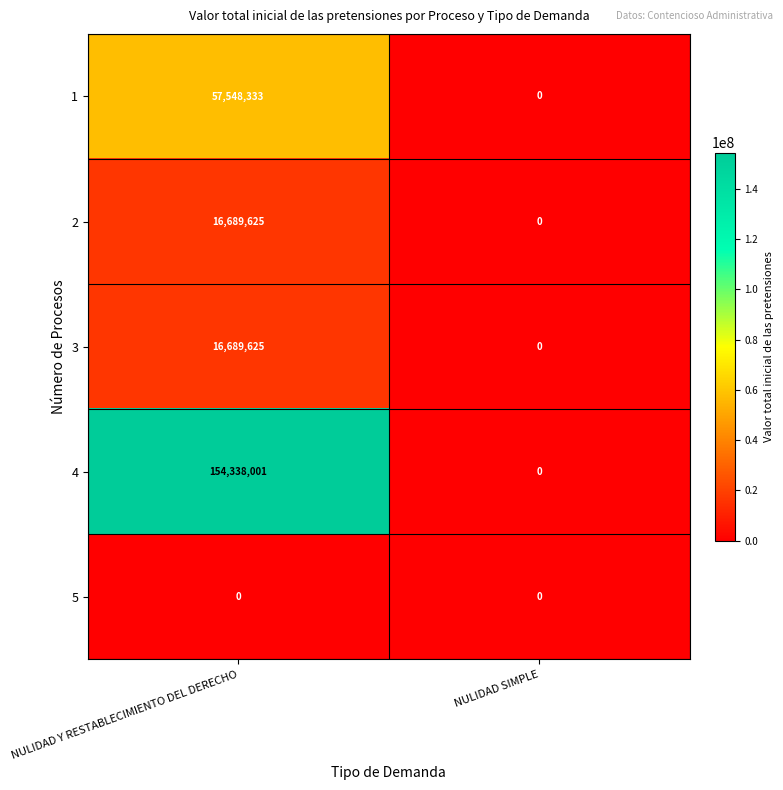

Reading right to left, list all the values displayed in this chart.

1: NULIDAD SIMPLE=0	NULIDAD Y RESTABLECIMIENTO DEL DERECHO=57548333
2: NULIDAD SIMPLE=0	NULIDAD Y RESTABLECIMIENTO DEL DERECHO=16689625
3: NULIDAD SIMPLE=0	NULIDAD Y RESTABLECIMIENTO DEL DERECHO=16689625
4: NULIDAD SIMPLE=0	NULIDAD Y RESTABLECIMIENTO DEL DERECHO=154338001
5: NULIDAD SIMPLE=0	NULIDAD Y RESTABLECIMIENTO DEL DERECHO=0